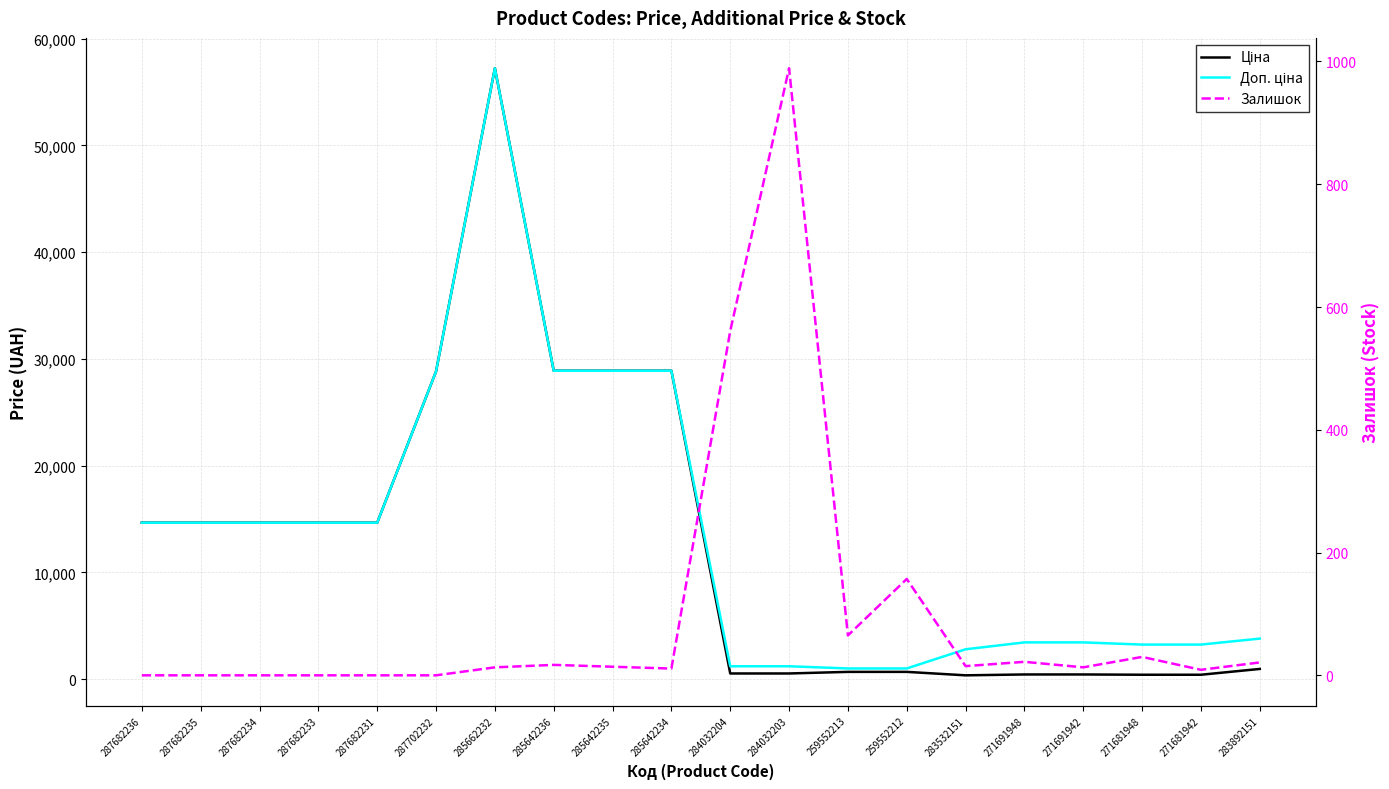

How many data points in Ціна are above 14649?

10